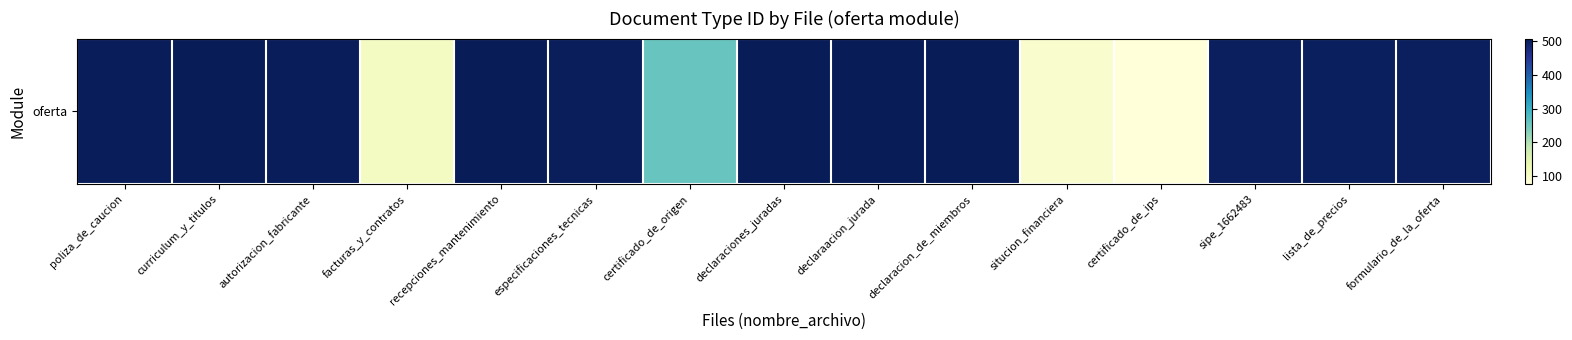

Which has a higher value, certificado_de_origen or sipe_1662483?

sipe_1662483